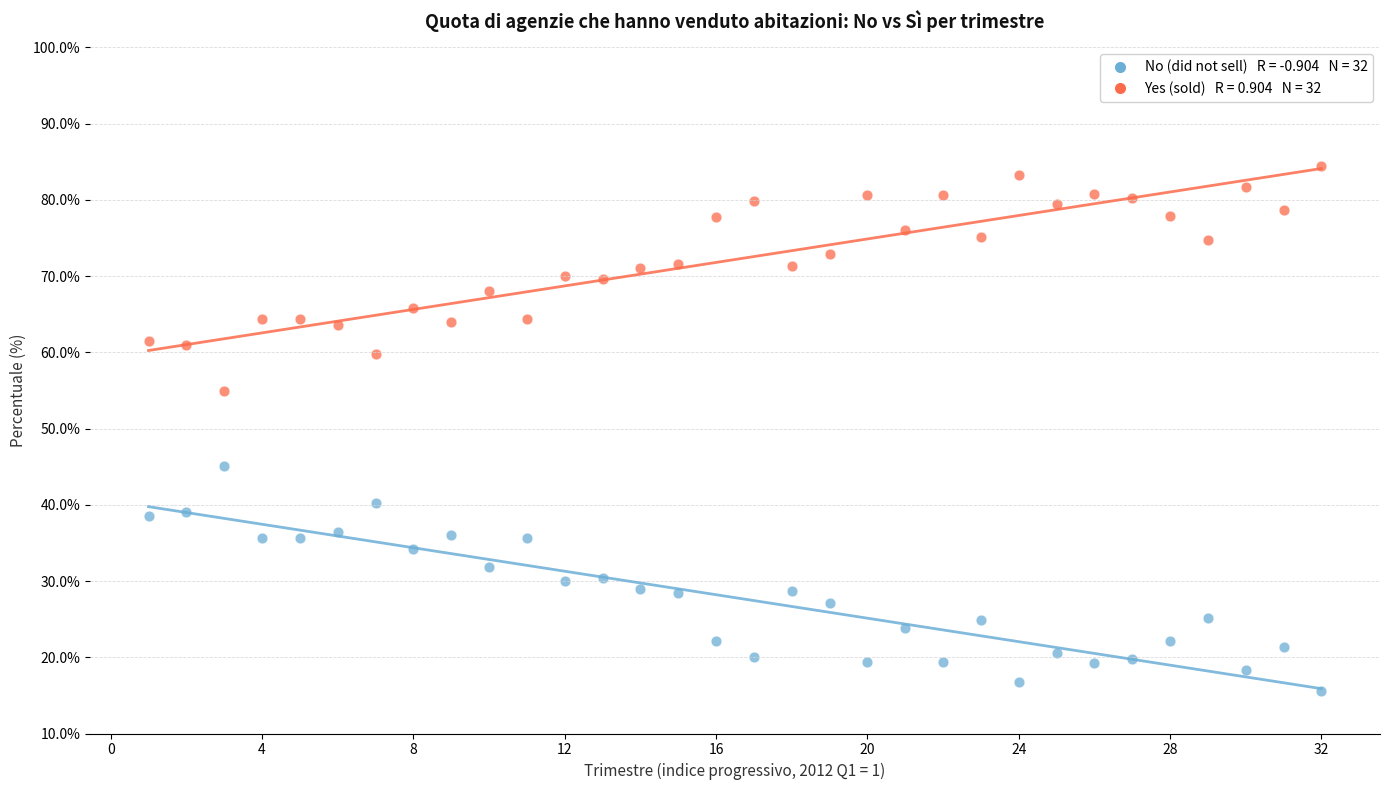

Across all data points, what is the range of X values (max minus min)?

31.0